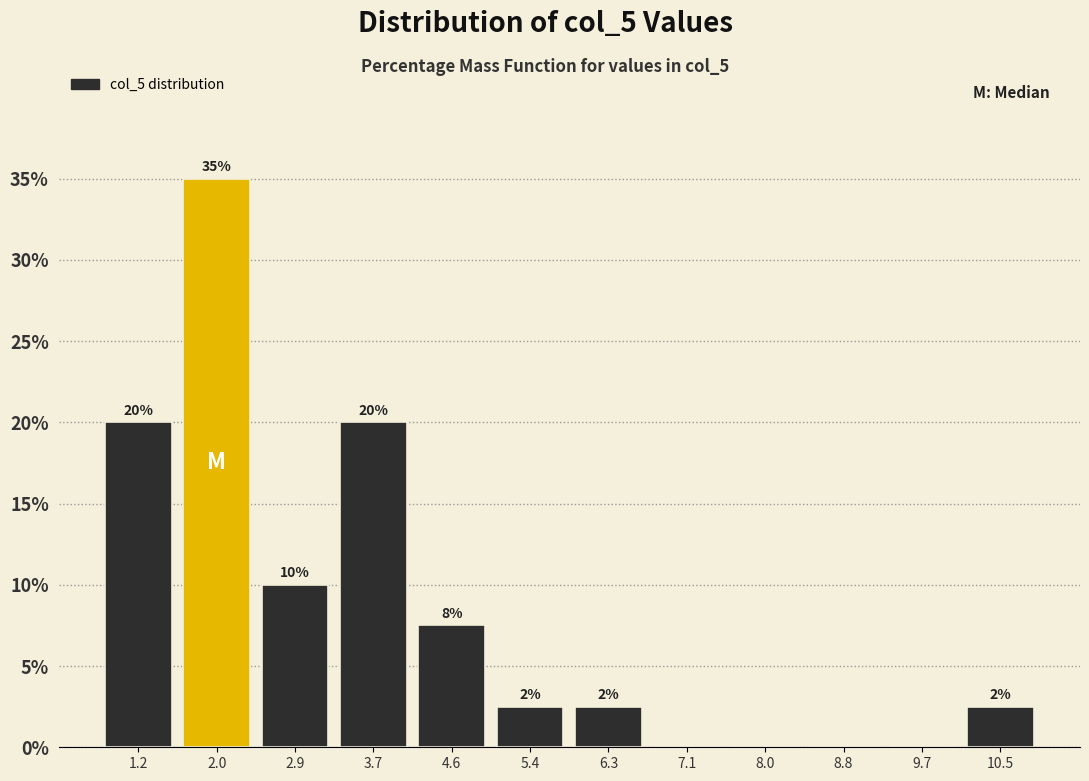

Which range on the x-axis has the tallest bar?

1.6 to 2.4